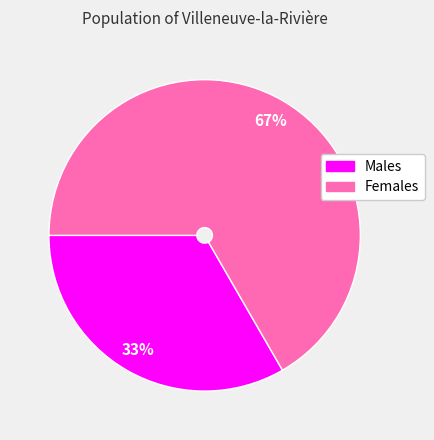

How many slices are in this pie chart?

2